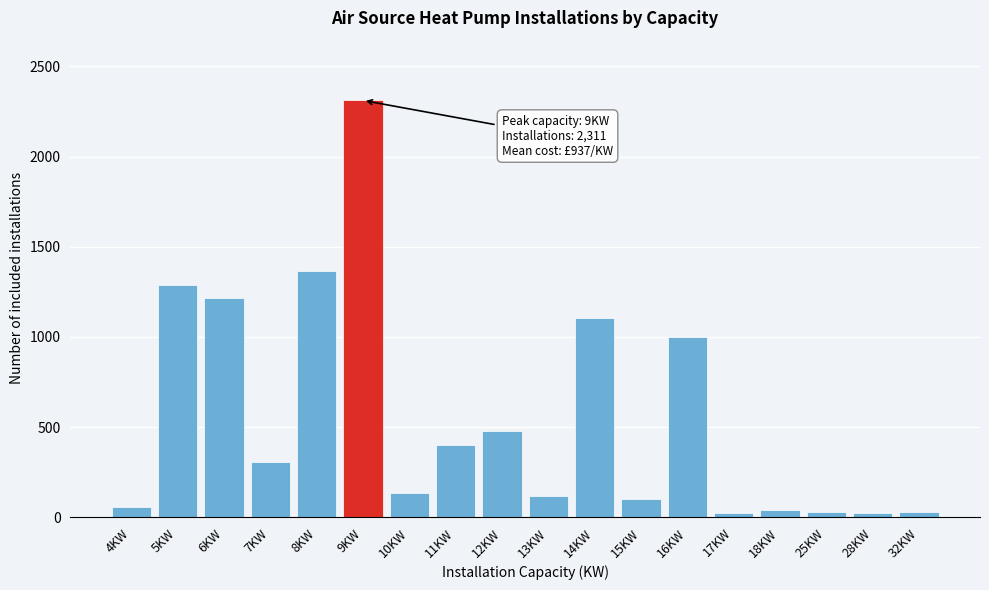

What is the label of the 15th bar from the right?

7KW